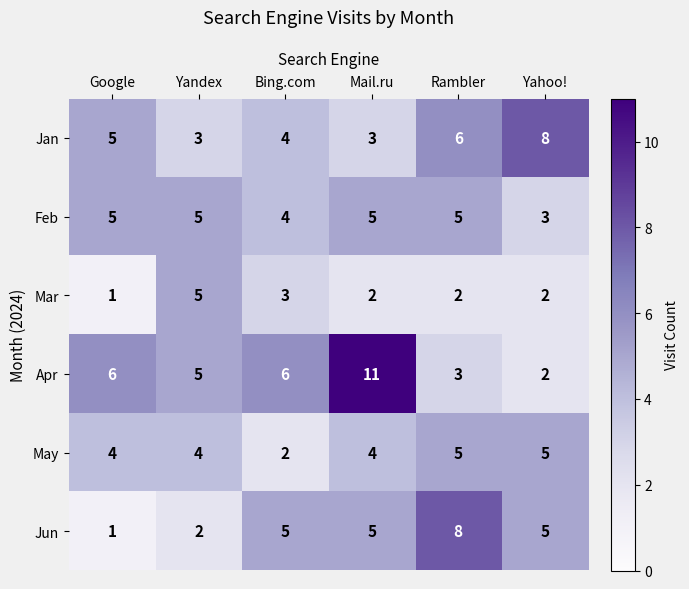

True or false: Feb has a value of 5 at Mail.ru.

True